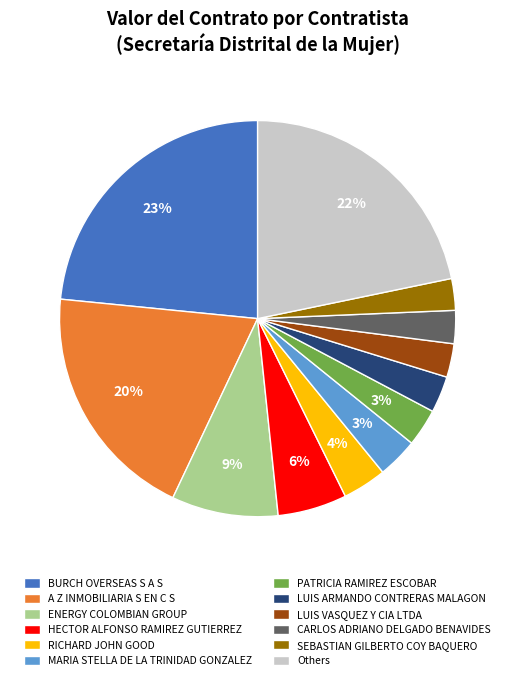

To the nearest percent, what is the combined percentage of LUIS ARMANDO CONTRERAS MALAGON and SEBASTIAN GILBERTO COY BAQUERO?

6%